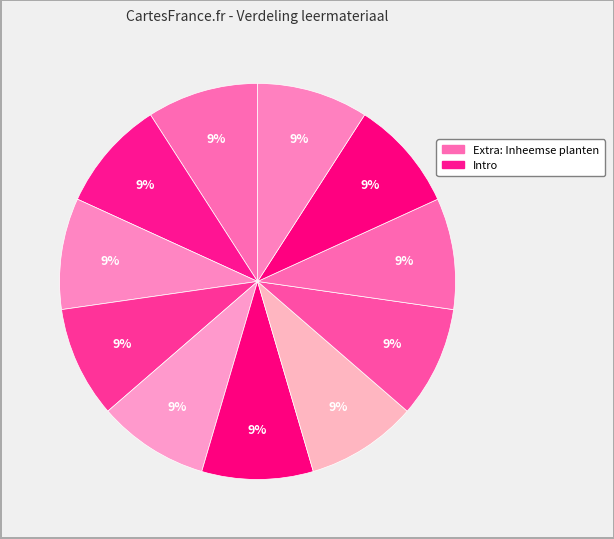

How many slices are in this pie chart?

11